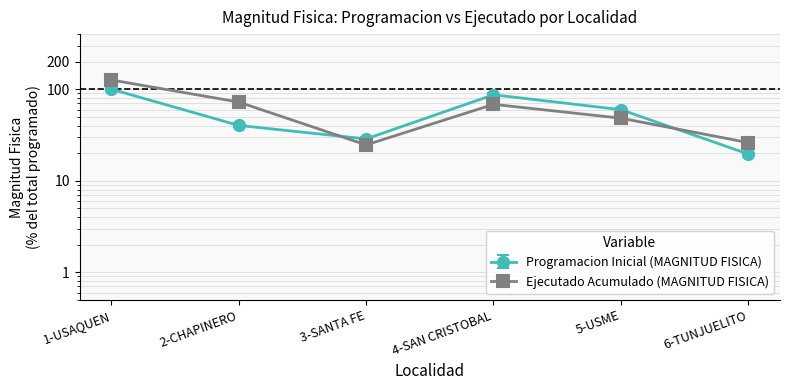

True or false: Ejecutado Acumulado (MAGNITUD FISICA) has more than 2 interior local peaks.

False